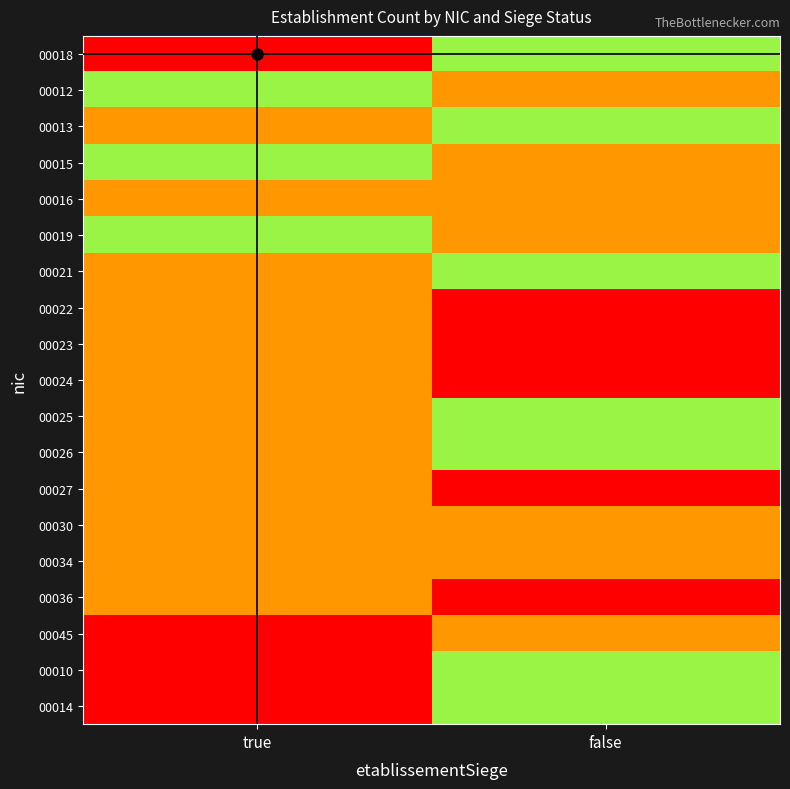

Reading left to right, transcribe all the data shown in this chart.

00018: true=5	false=2
00012: true=2	false=1
00013: true=1	false=2
00015: true=2	false=1
00016: true=1	false=1
00019: true=2	false=1
00021: true=1	false=2
00022: true=1	false=0
00023: true=1	false=0
00024: true=1	false=0
00025: true=1	false=2
00026: true=1	false=2
00027: true=1	false=0
00030: true=1	false=1
00034: true=1	false=1
00036: true=1	false=0
00045: true=0	false=1
00010: true=0	false=2
00014: true=0	false=2